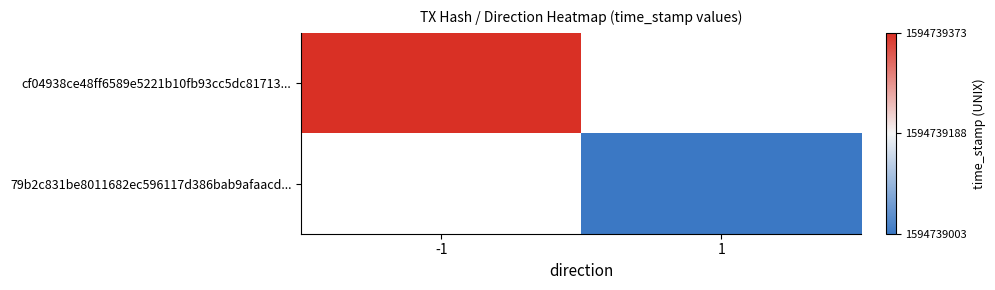

Reading left to right, extract all data points from this chart.

cf04938ce48ff6589e5221b10fb93cc5dc81713: -1	1594739373
79b2c831be8011682ec596117d386bab9afaacd: 1	1594739003